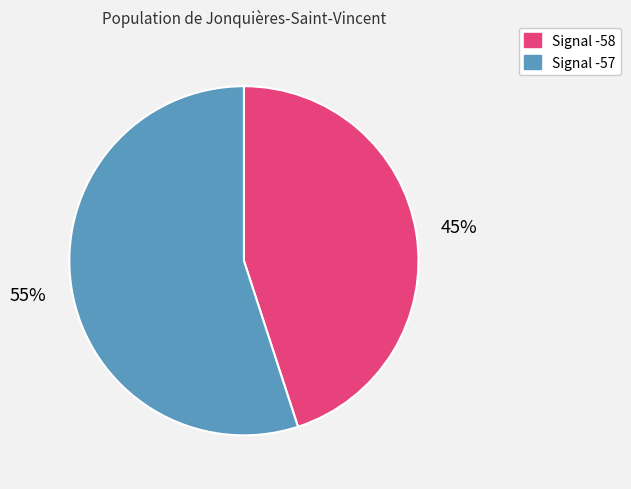

Is there a majority slice in this chart?

Yes